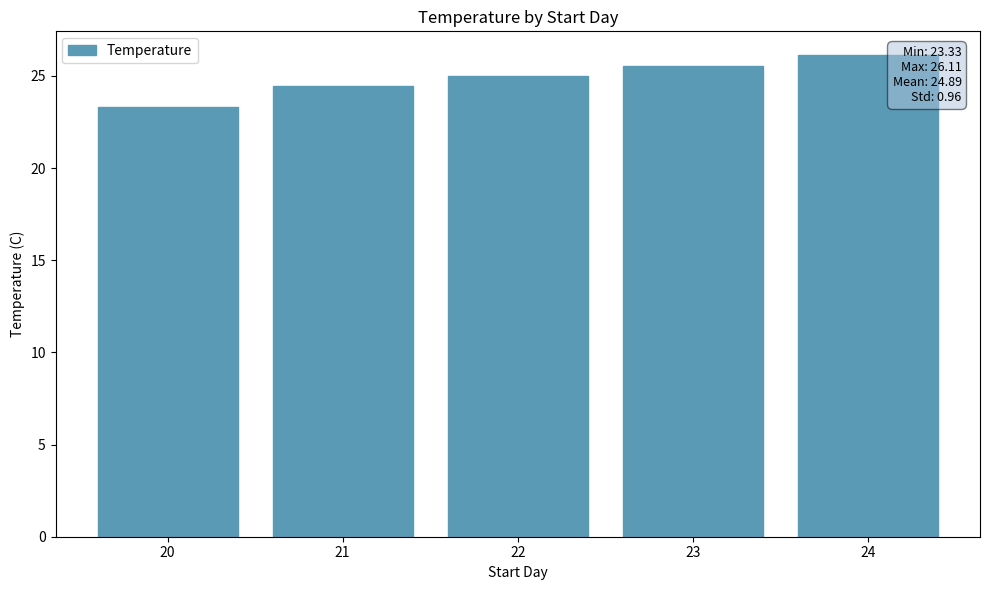

Approximately how many times larger is the value at 20 compared to 22?

0.9